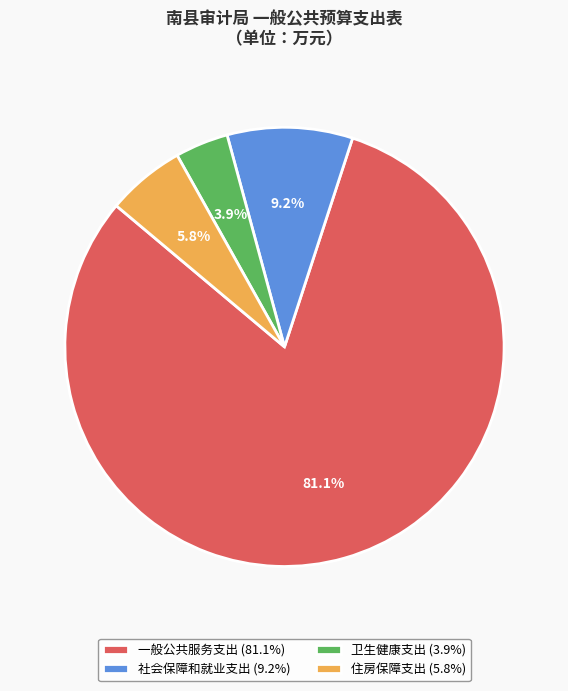

Approximately how many times larger is the value at 卫生健康支出 compared to 住房保障支出?

0.7